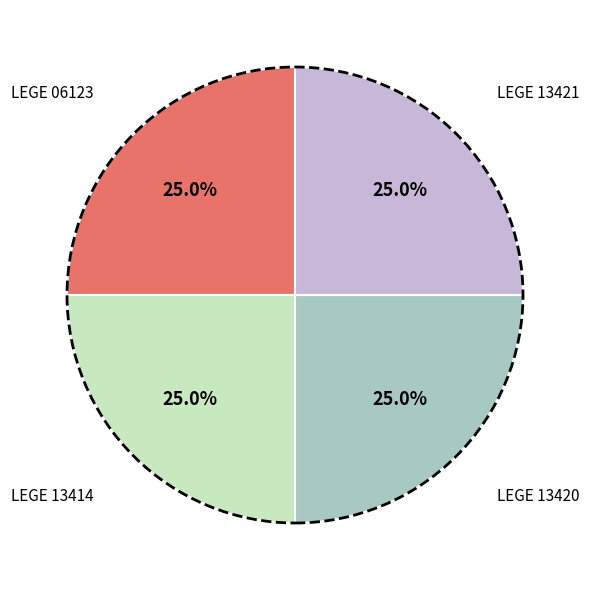

Is there any slice that represents more than half of the pie?

No